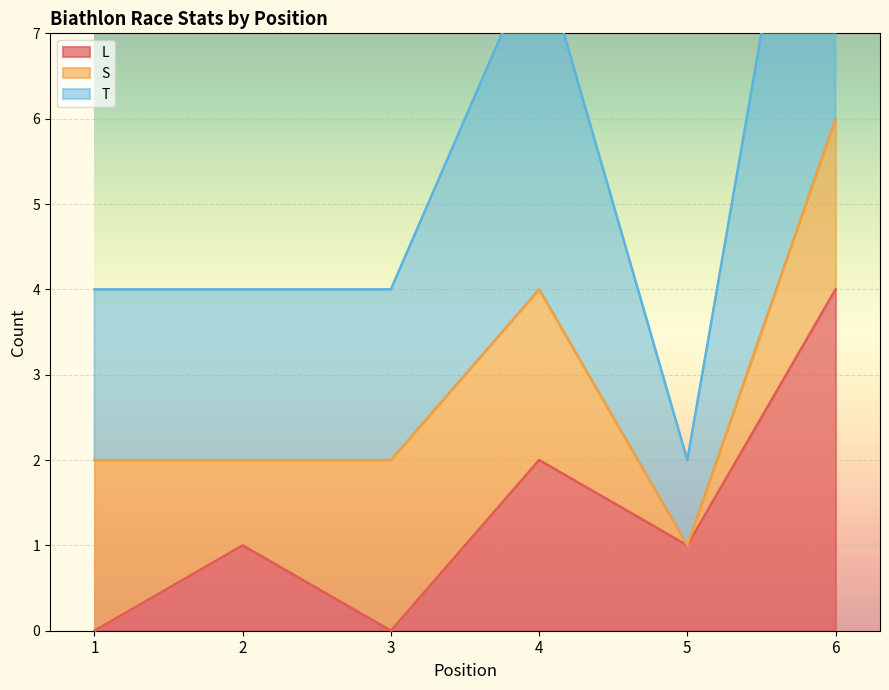

True or false: L has a value of 0 at 3.

True